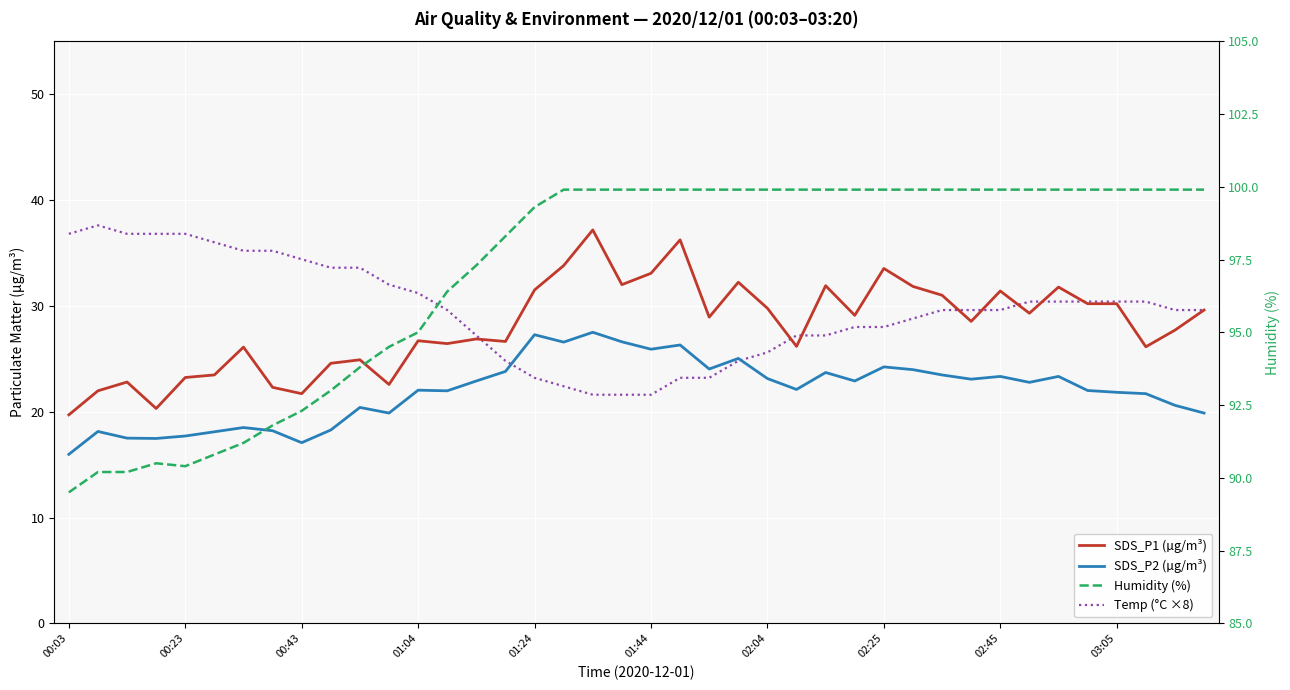

What are all the series names shown in the legend?

SDS_P1 (µg/m³), SDS_P2 (µg/m³), Temp (°C ×8), Humidity (%)